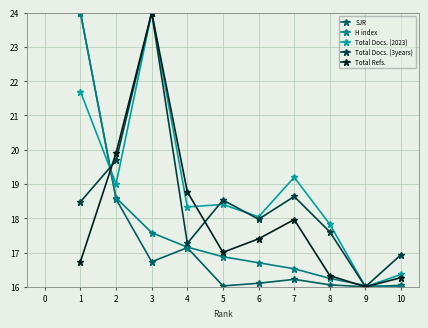

Where do H index and Total Docs. (2023) first cross each other?

1 and 2